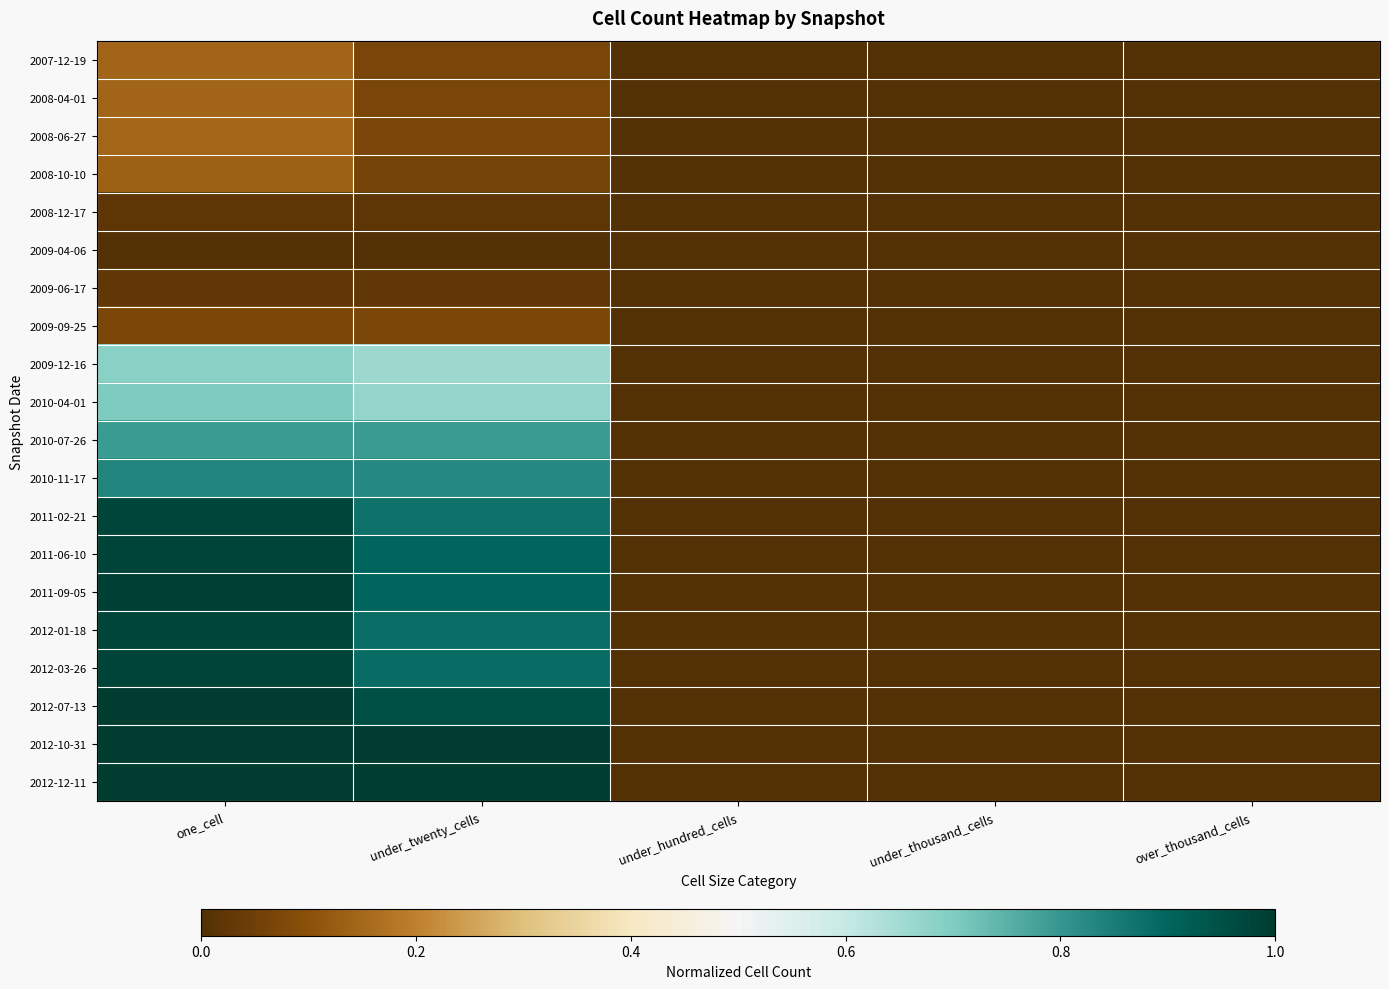

Count the number of data series in this chart.

20